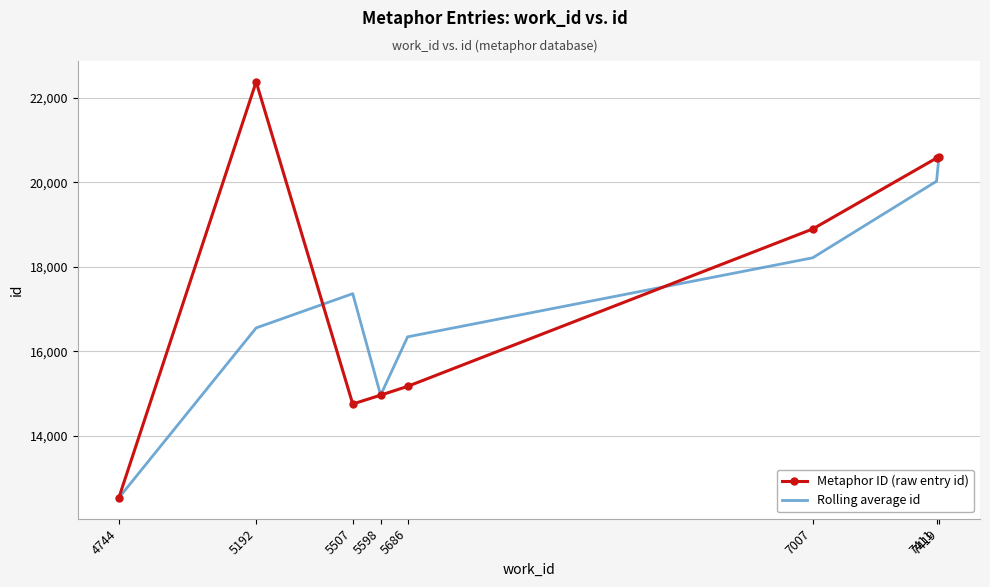

Which series changed the most between 5598 and 7411?

Metaphor ID (raw entry id)